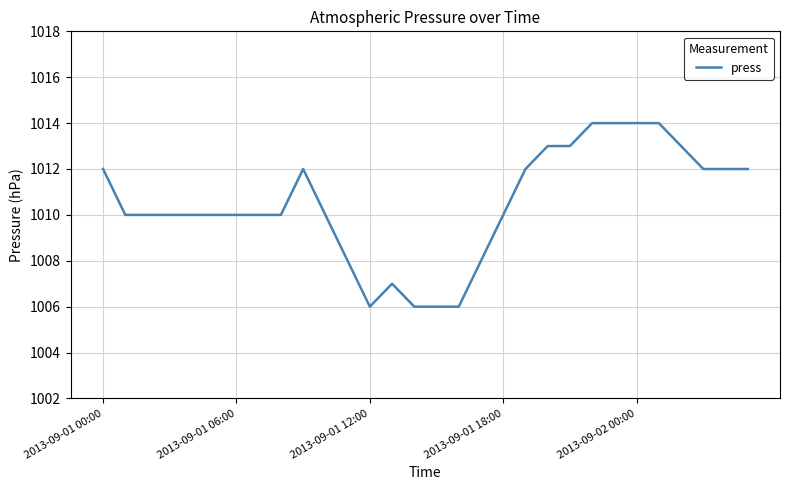

What is the maximum value shown in the chart?

1014